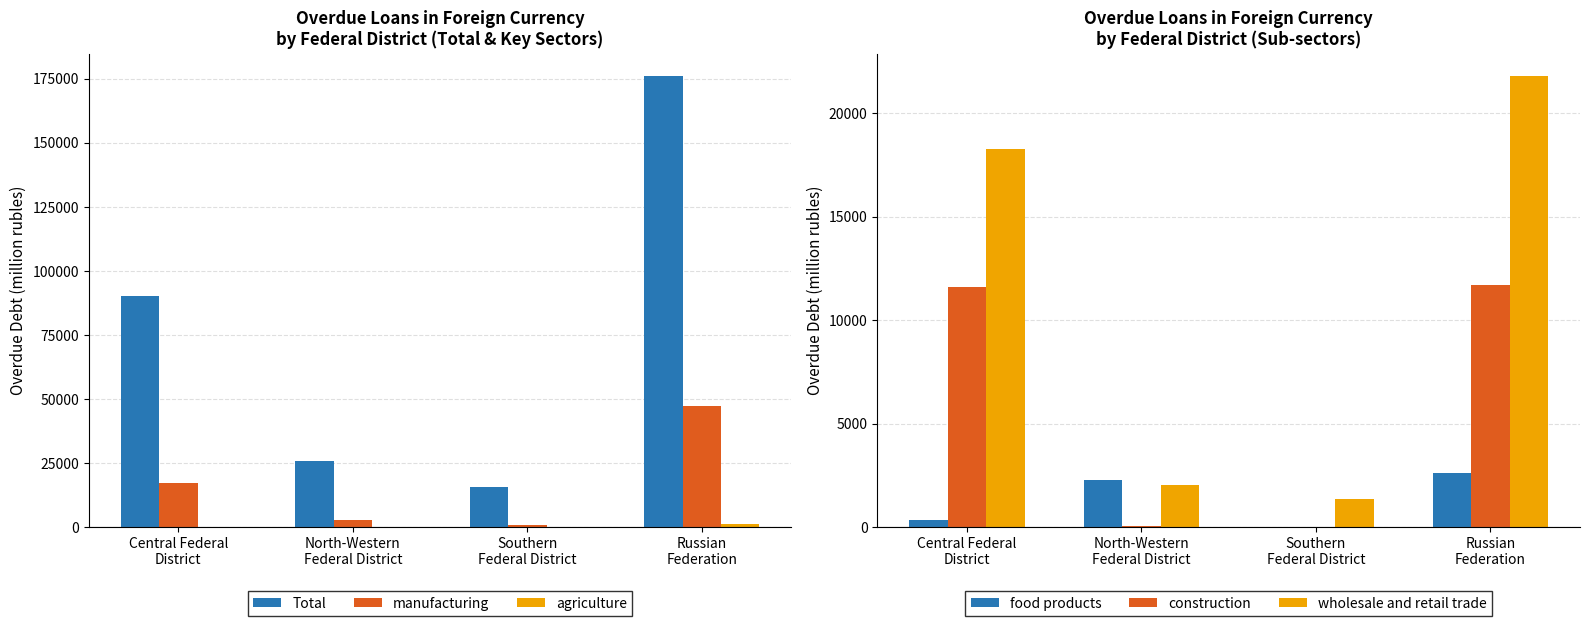

Are the bars horizontal?

No